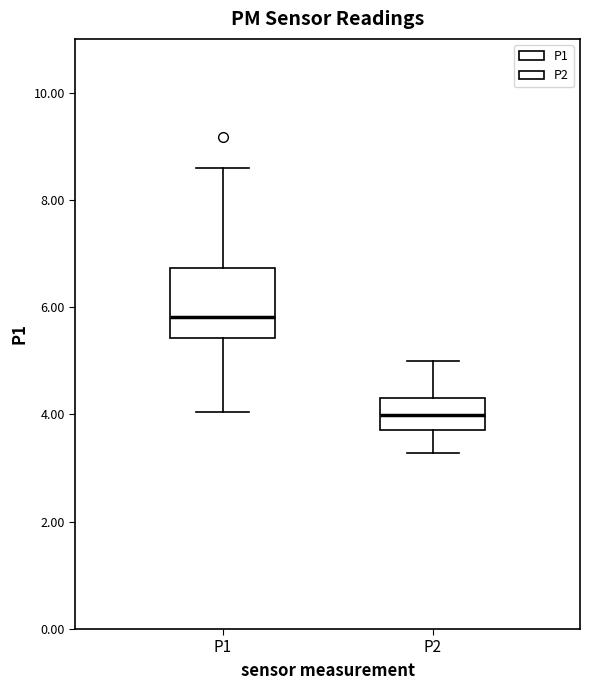

Which box is the tallest, from its lower edge to its upper edge?

P1